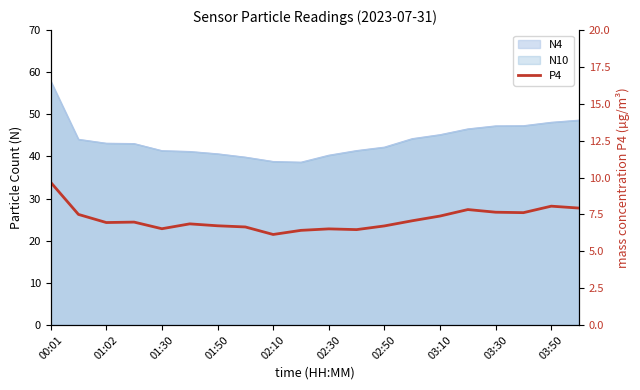

What is the maximum value shown in the chart?

9.7